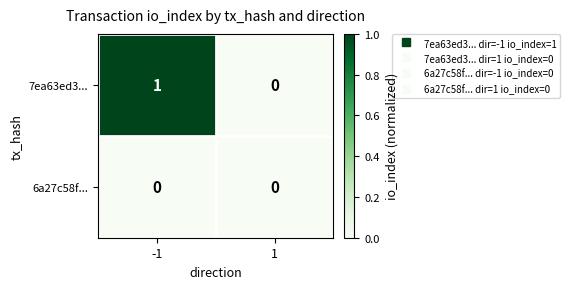

Reading left to right, transcribe all the data shown in this chart.

7ea63ed3...: 1	0
6a27c58f...: 0	0